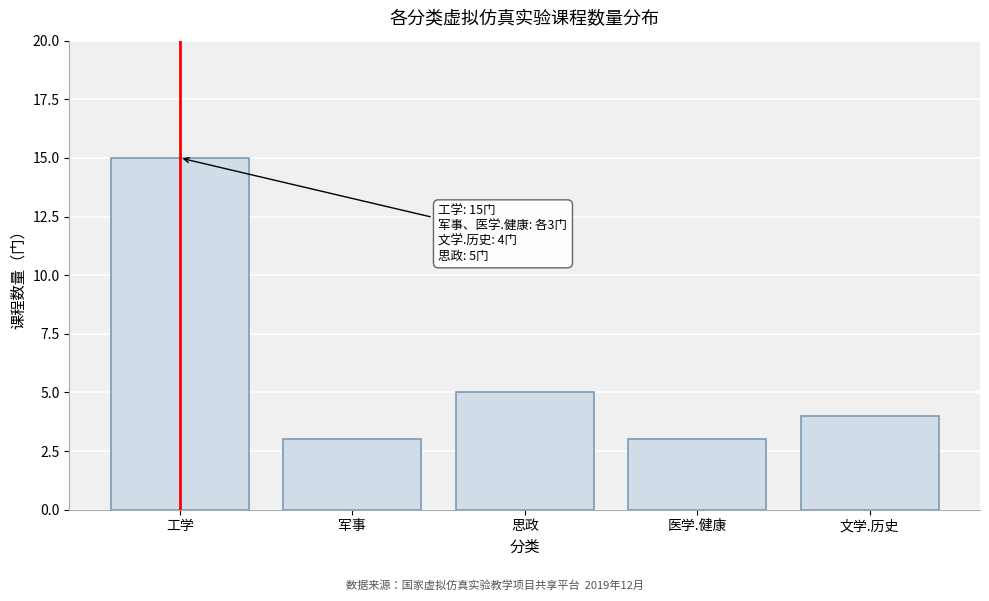

Reading left to right, extract all data points from this chart.

工学=15	军事=3	思政=5	医学.健康=3	文学.历史=4